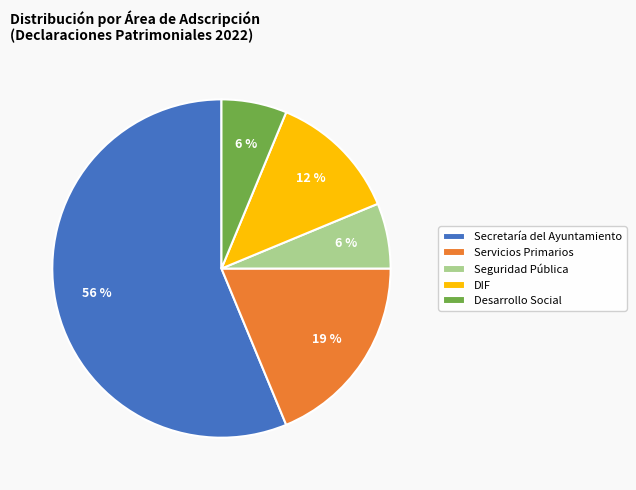

To the nearest percent, what is the combined percentage of DIF and Secretaría del Ayuntamiento?

69%